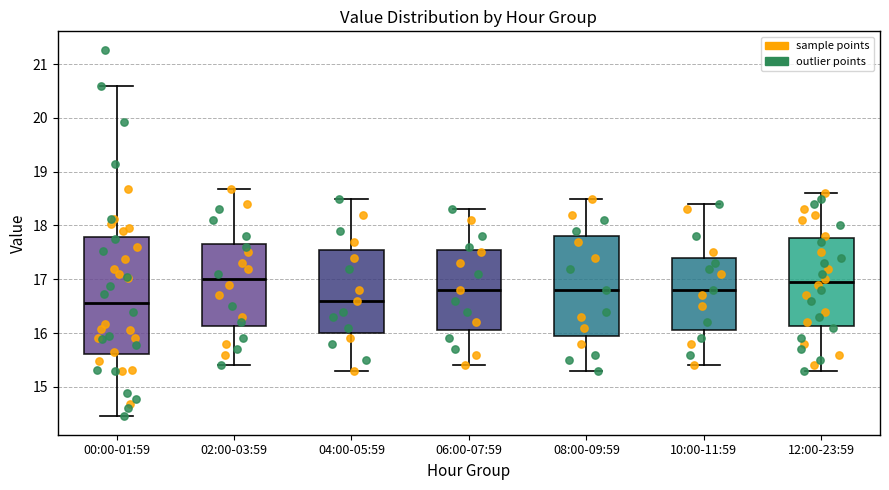

Comparing the boxes themselves (not the whiskers), which one is the tallest?

00:00-01:59